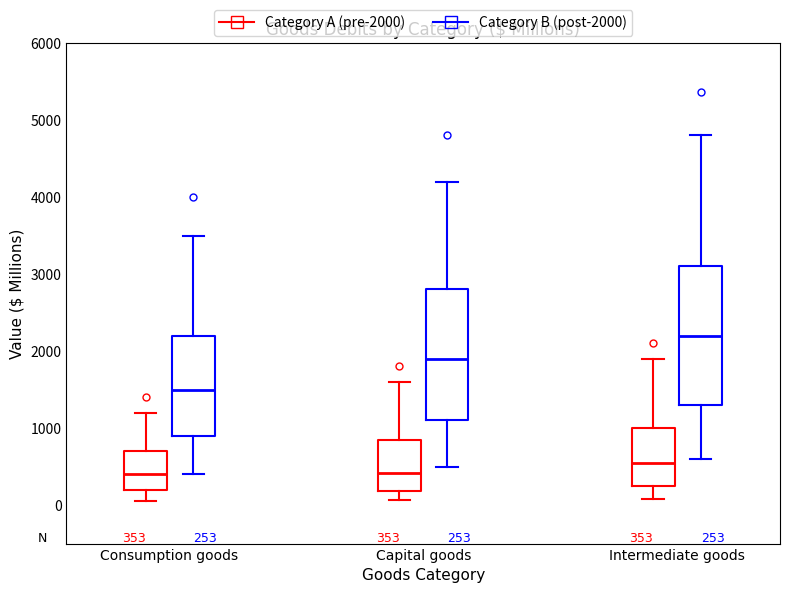

Which box is the tallest, from its lower edge to its upper edge?

Intermediate goods (Category B (post-2000))